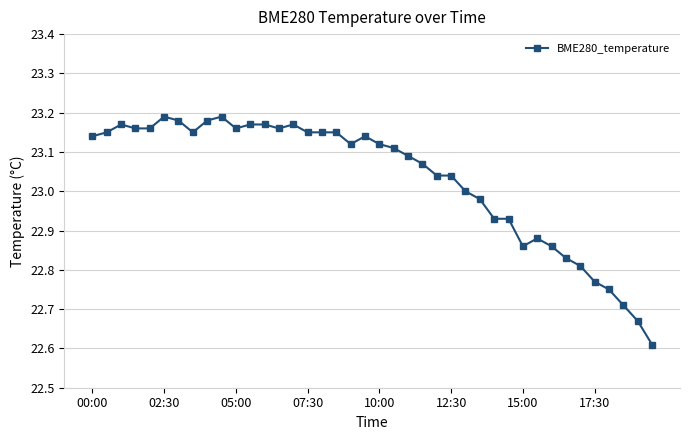

True or false: the data has more than 1 interior local peaks.

True